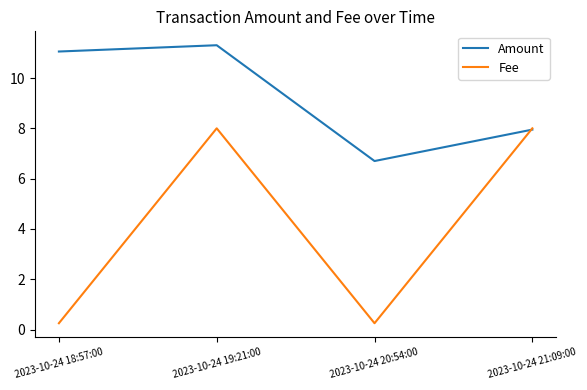

Is the value of Amount at 2023-10-24 19:21:00 greater than the value of Fee at 2023-10-24 18:57:00?

Yes